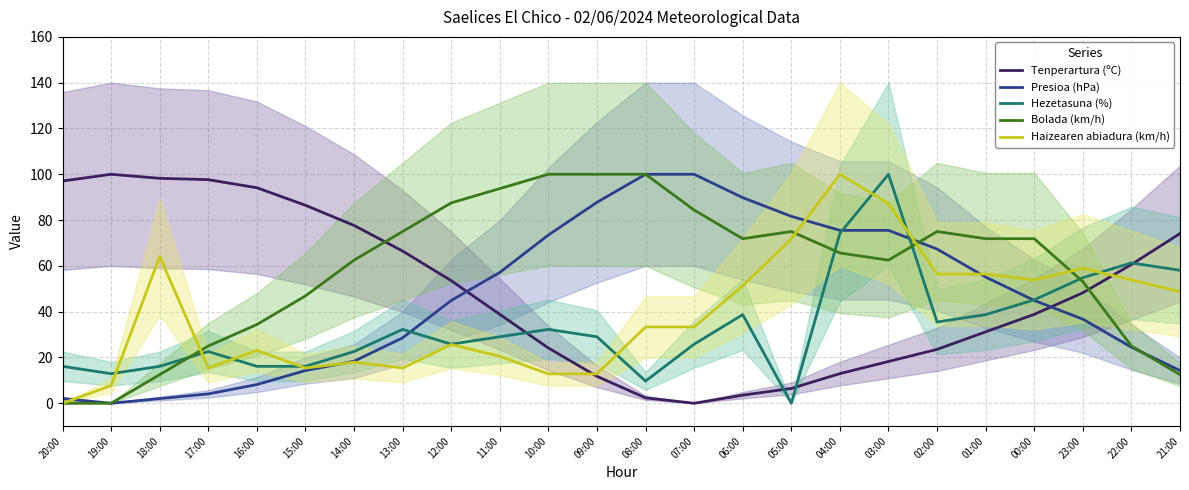

How many lines are shown in the chart?

5